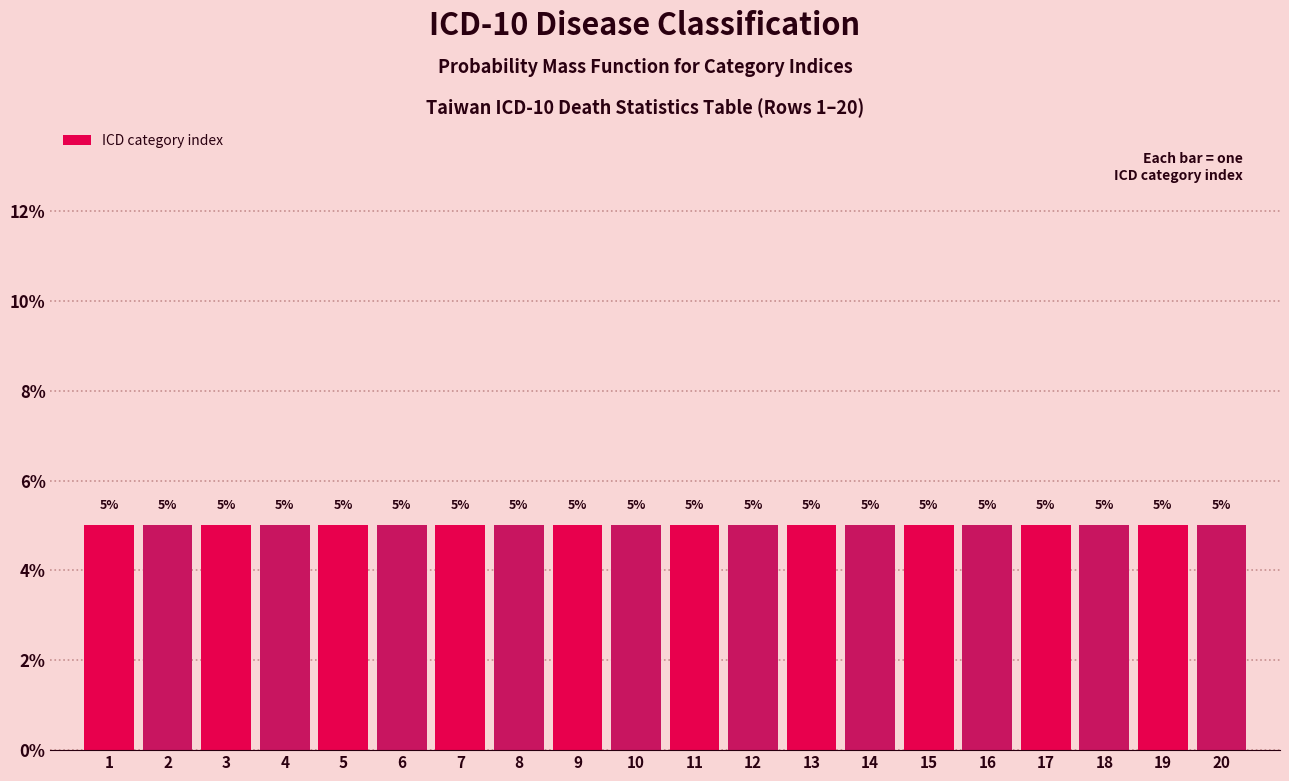

Reading left to right, list every bar in this chart as the range it spans on the x-axis followed by its height.

0.5 to 1.5: 5
1.5 to 2.5: 5
2.5 to 3.5: 5
3.5 to 4.5: 5
4.5 to 5.5: 5
5.5 to 6.5: 5
6.5 to 7.5: 5
7.5 to 8.5: 5
8.5 to 9.5: 5
9.5 to 10.5: 5
10.5 to 11.5: 5
11.5 to 12.5: 5
12.5 to 13.5: 5
13.5 to 14.5: 5
14.5 to 15.5: 5
15.5 to 16.5: 5
16.5 to 17.5: 5
17.5 to 18.5: 5
18.5 to 19.5: 5
19.5 to 20.5: 5